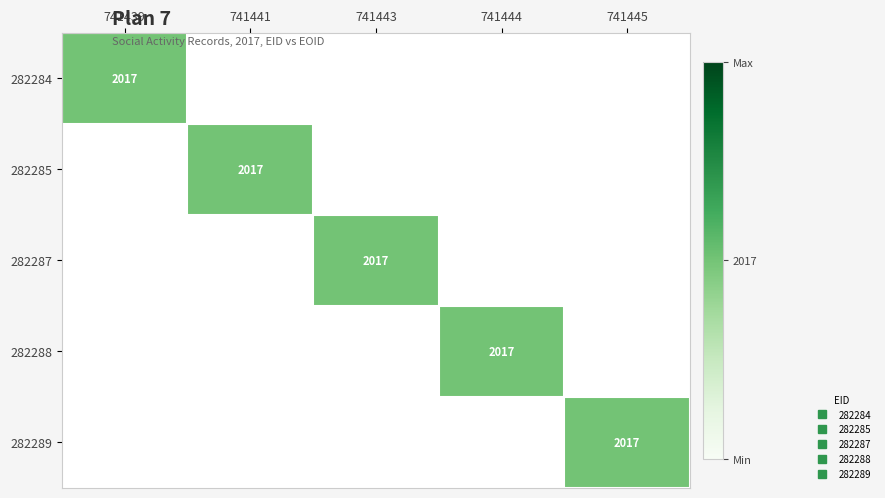

What is the total value across all series at 741443?

2017